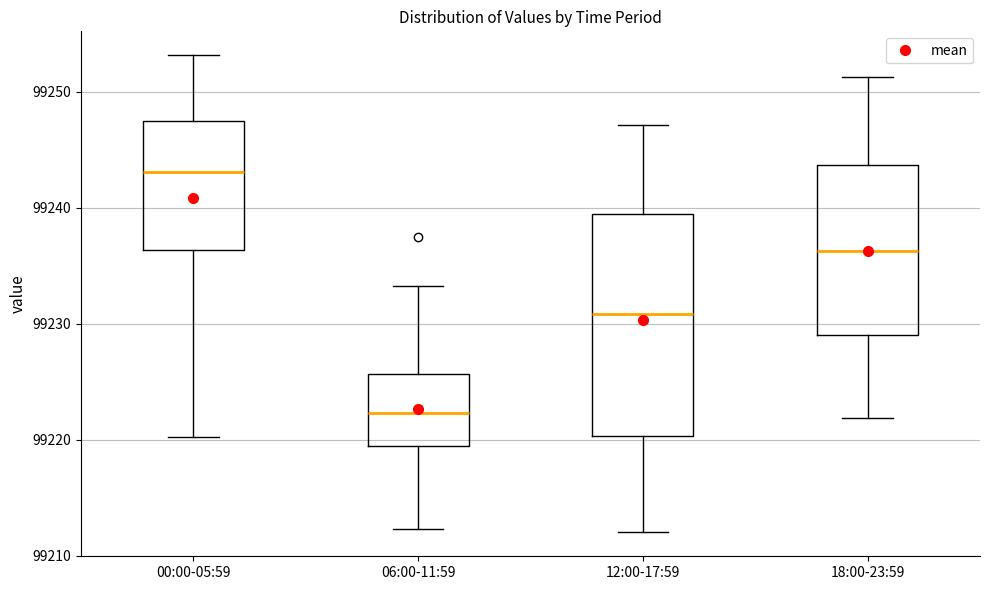

Where does the upper whisker of the box for 12:00-17:59 end on the y-axis? The values are not printed on the chart, so give them approximately, as read against the axis.

99247